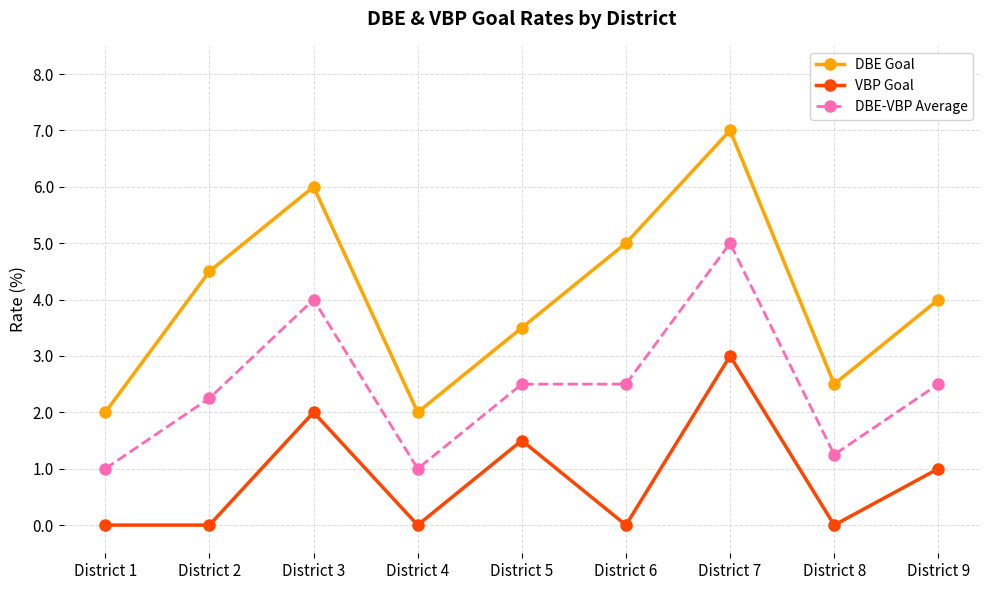

True or false: DBE Goal has a value of 3.5 at District 5.

True